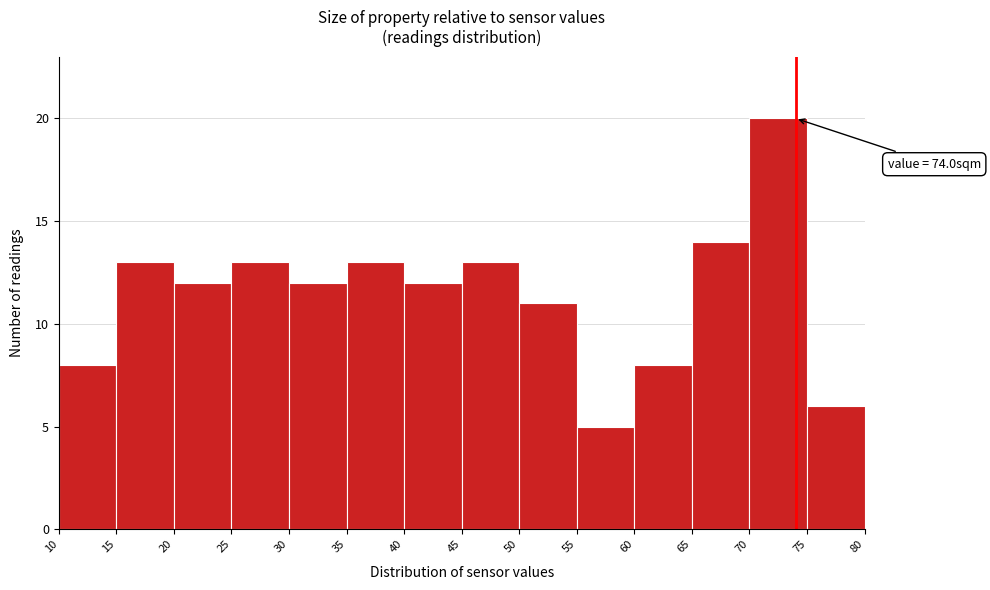

Which range on the x-axis has the tallest bar?

70 to 75